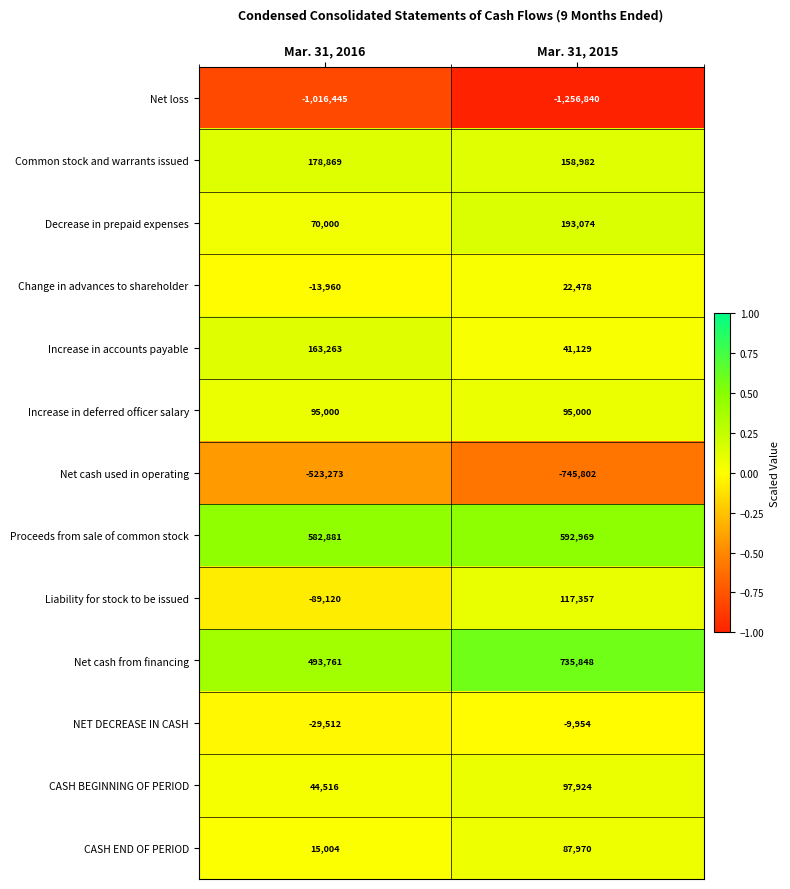

Read the Net cash used in operating value at Mar. 31, 2015, to the nearest 100.

-745800